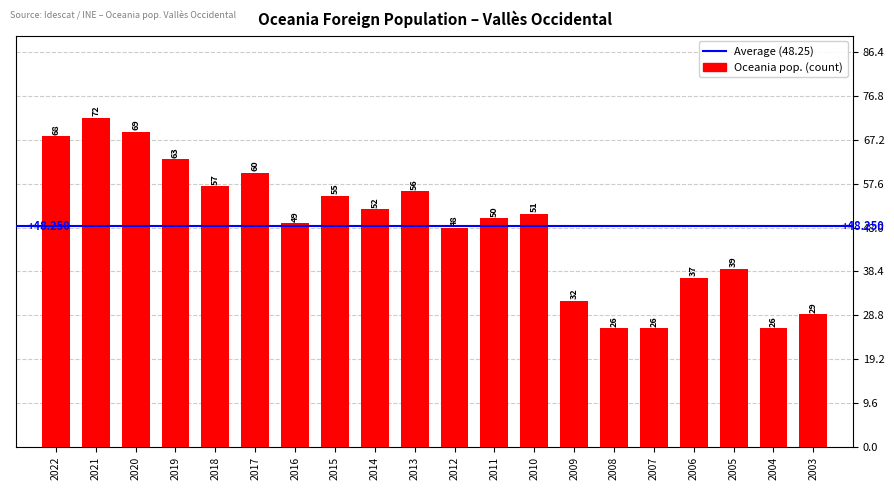

What is the smallest value displayed?

26